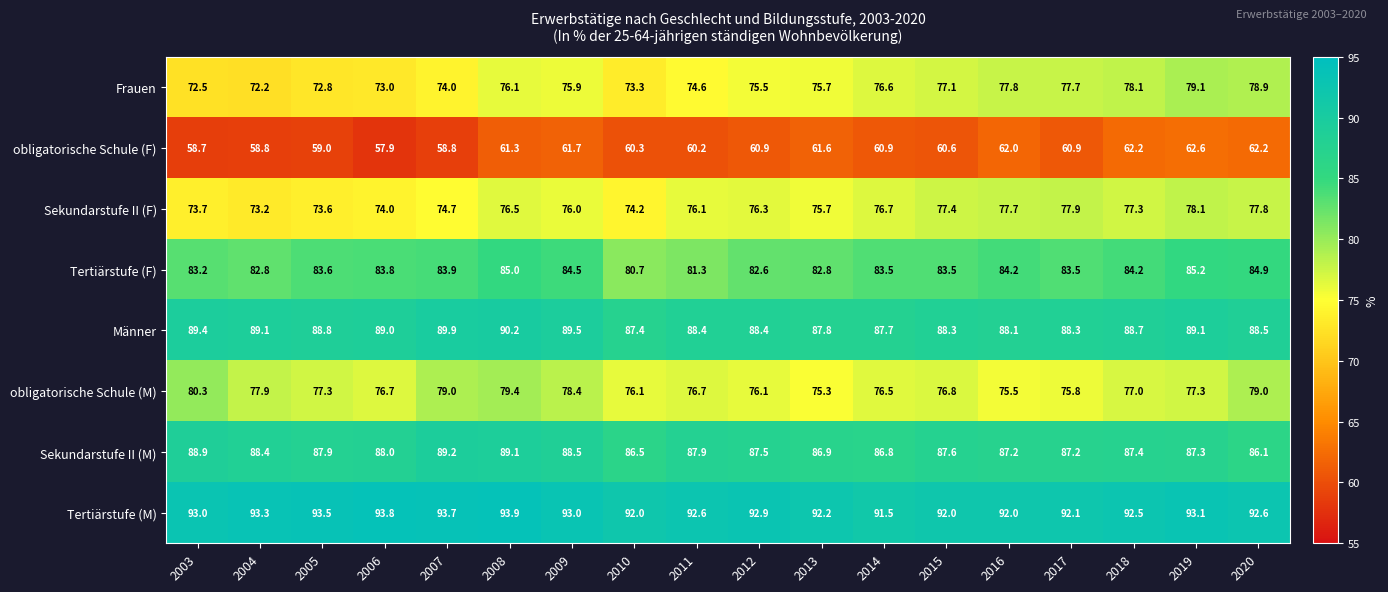

Rank the series at 2007 from highest to lowest value.

Tertiärstufe (M), Männer, Sekundarstufe II (M), Tertiärstufe (F), obligatorische Schule (M), Sekundarstufe II (F), Frauen, obligatorische Schule (F)